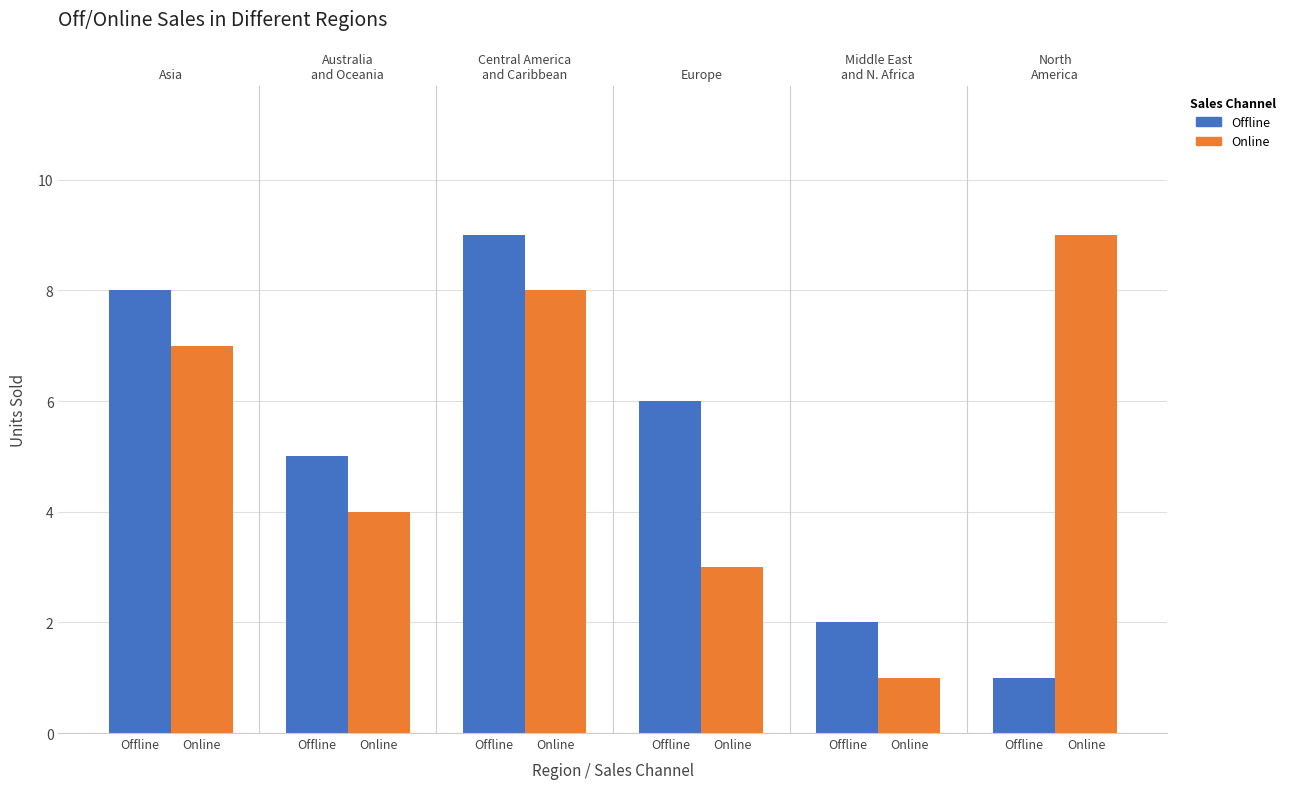

Is the value of Online at Online greater than the value of Offline at Online?

No